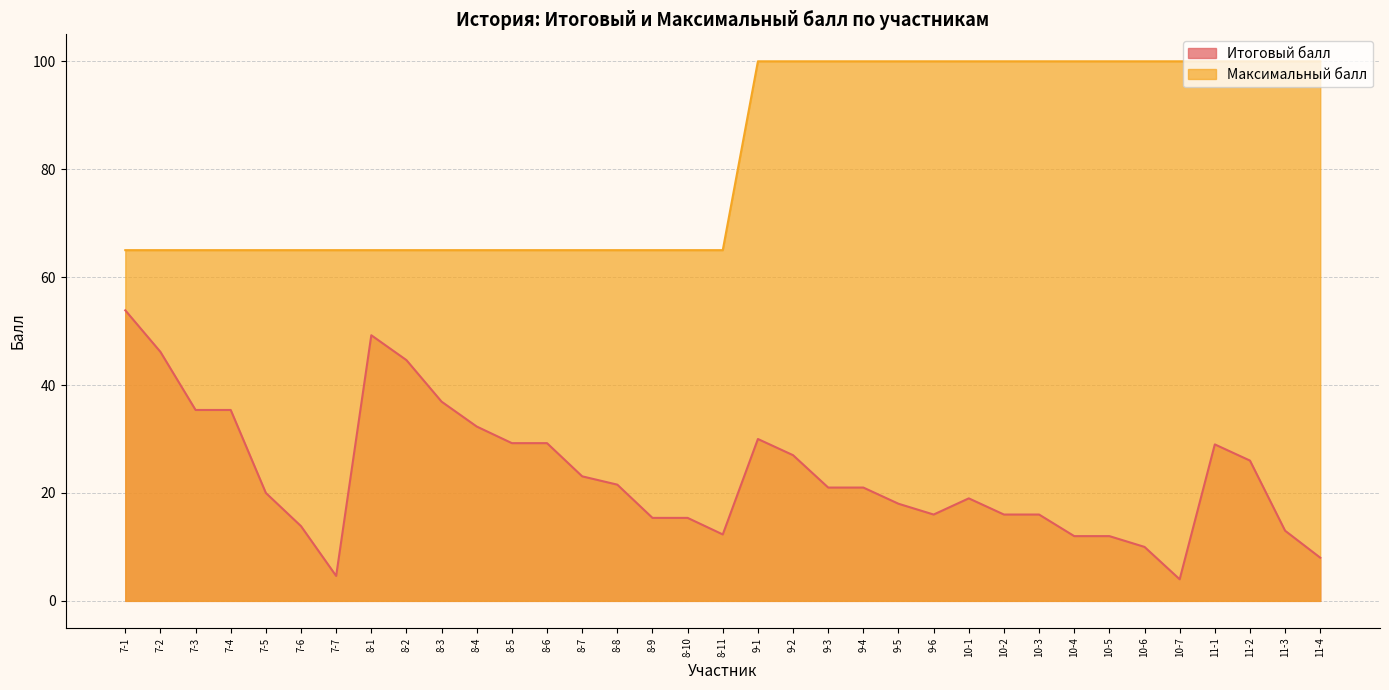

What is the difference between the maximum and minimum values in the Максимальный балл series?

35.0